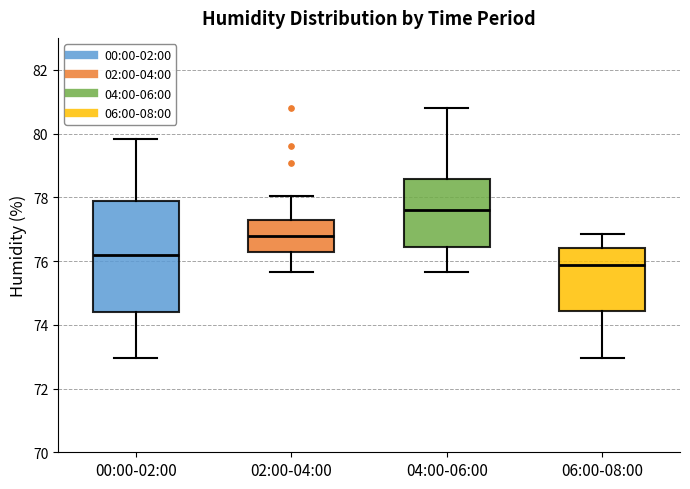

Which box's median line is the lowest?

06:00-08:00